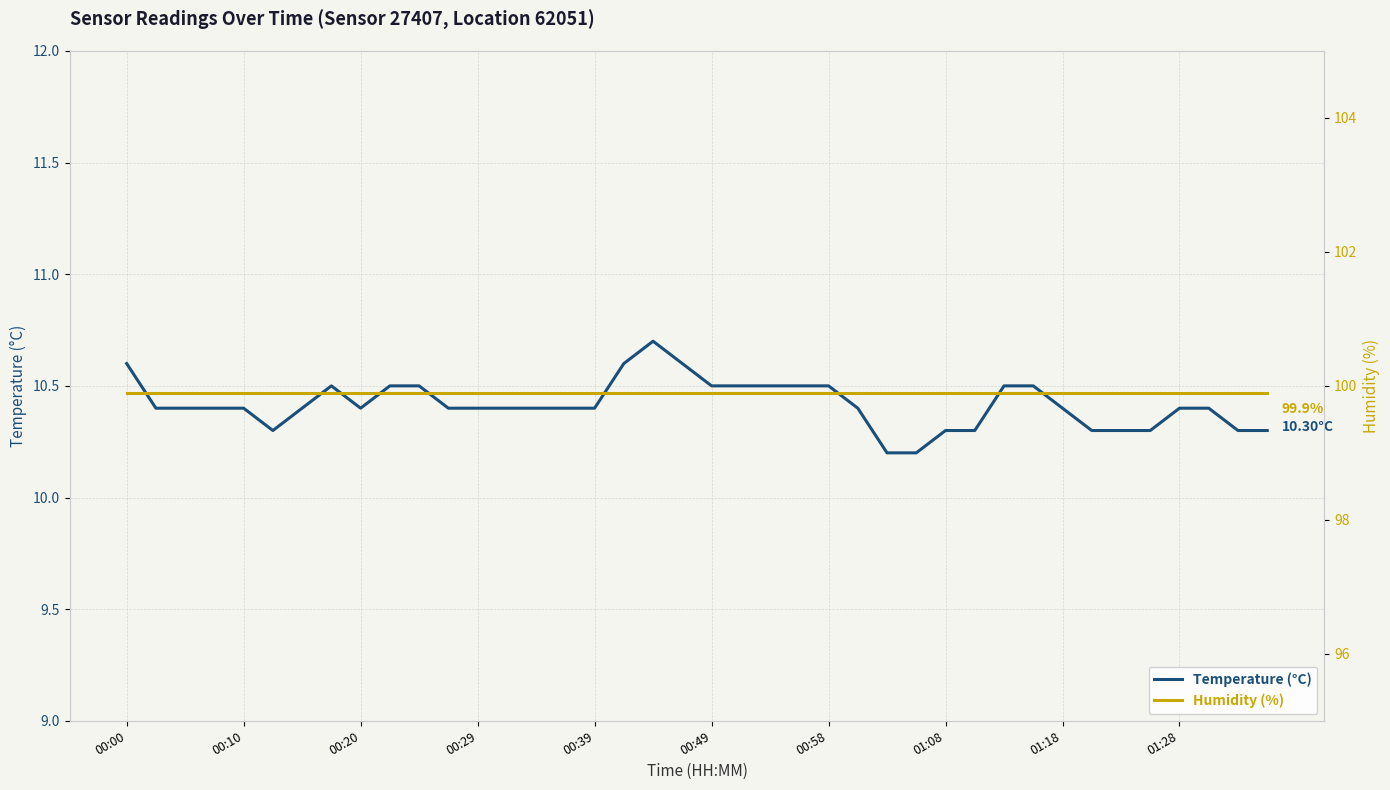

True or false: Temperature (°C) and Humidity (%) intersect in this chart.

False